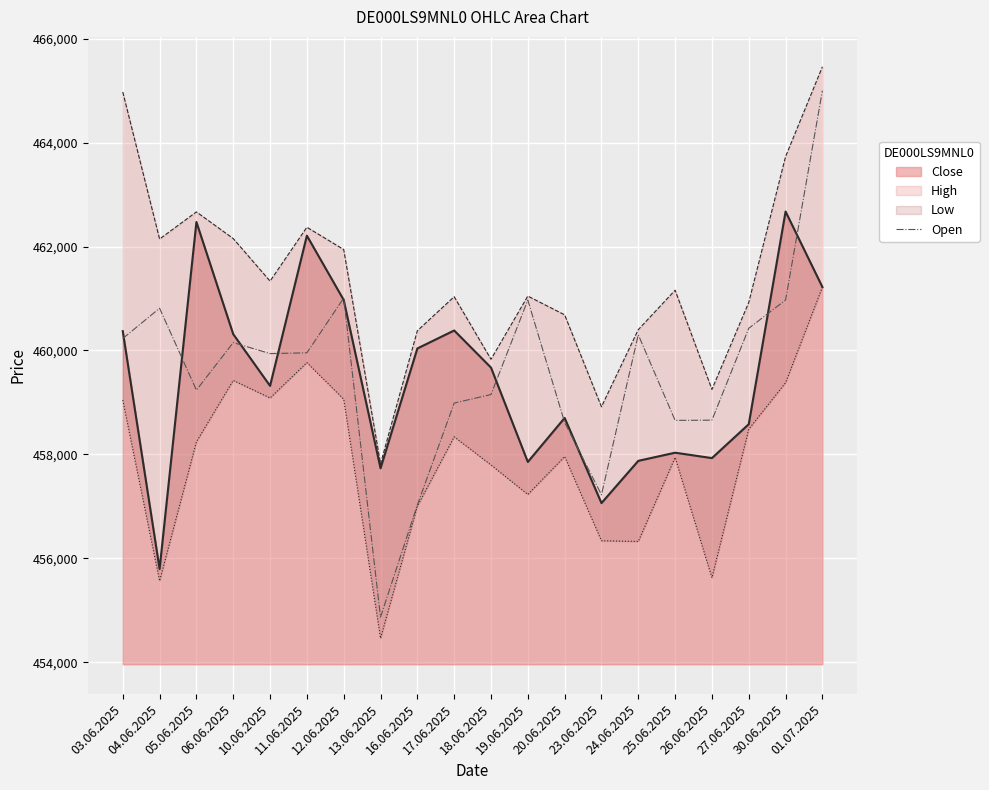

At which category does the data reach its first local peak?

04.06.2025